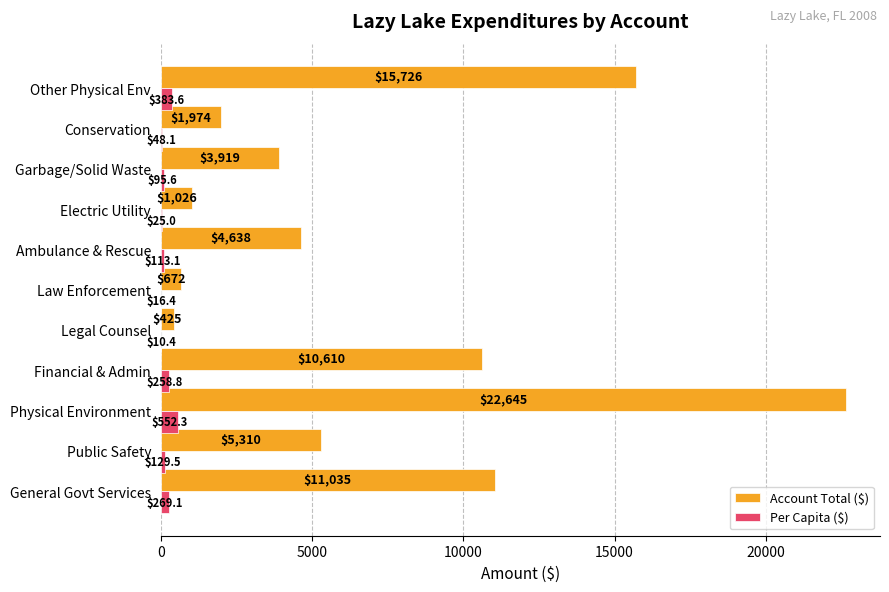

Between General Govt Services and Law Enforcement, which series saw the biggest shift?

Account Total ($)